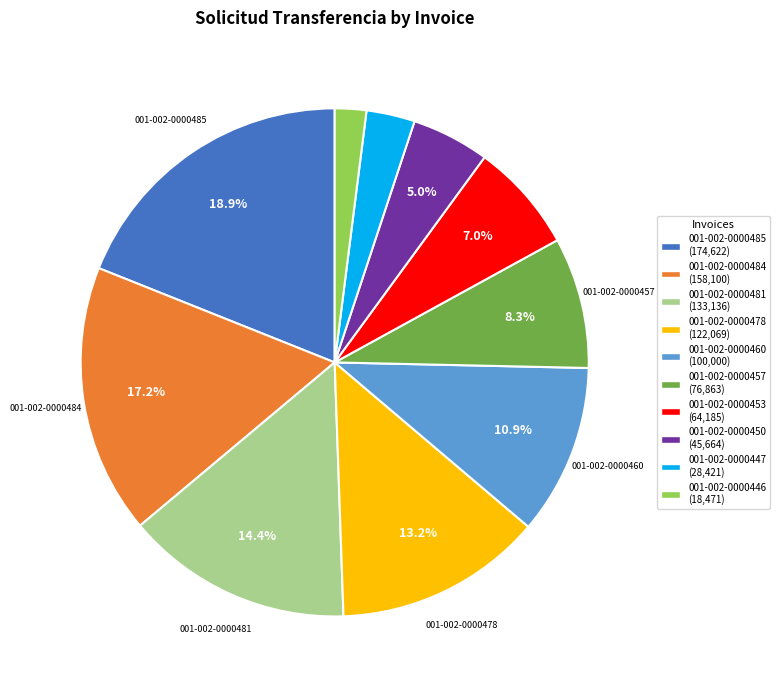

Does any single category account for the majority?

No